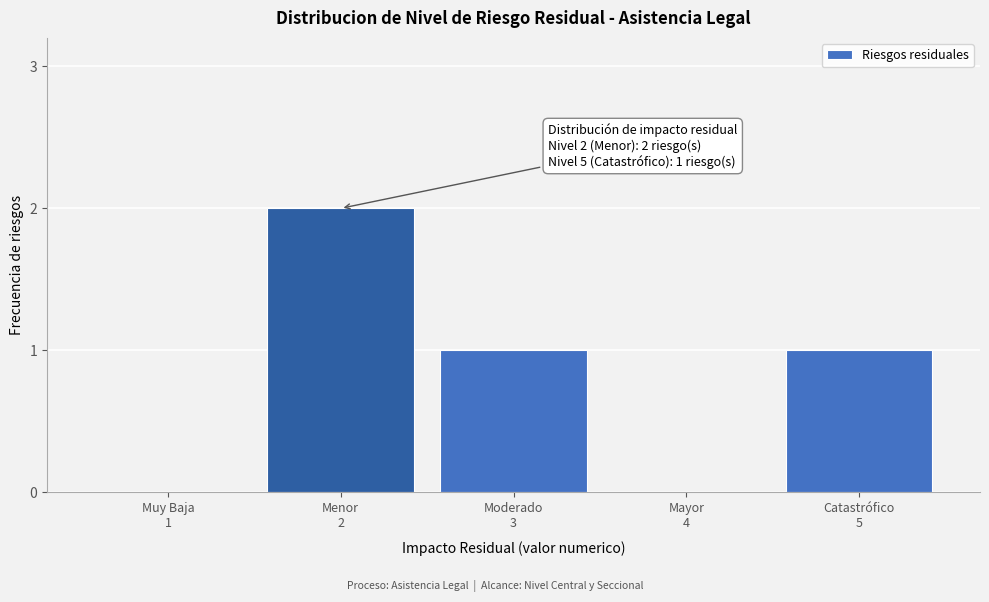

What is the sum of all values?

4